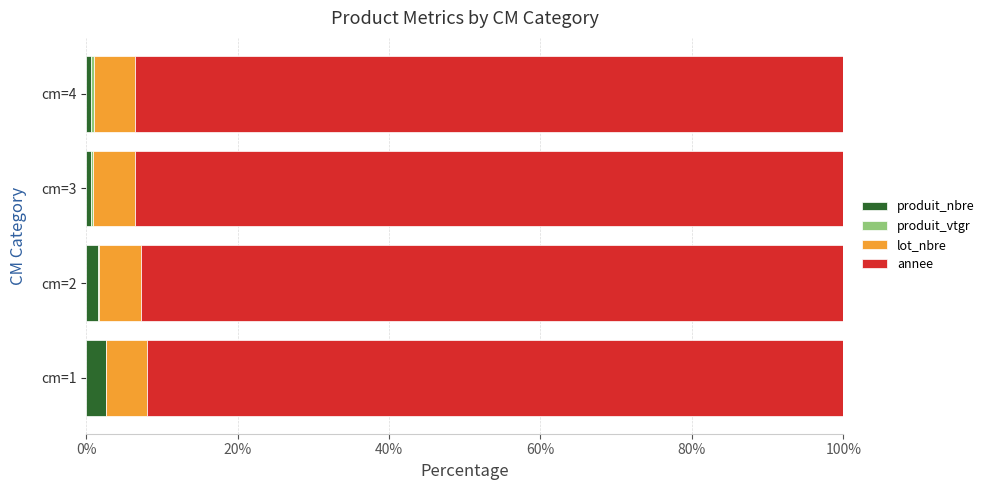

Is it true that produit_nbre equals 0.6 at cm=4?

True